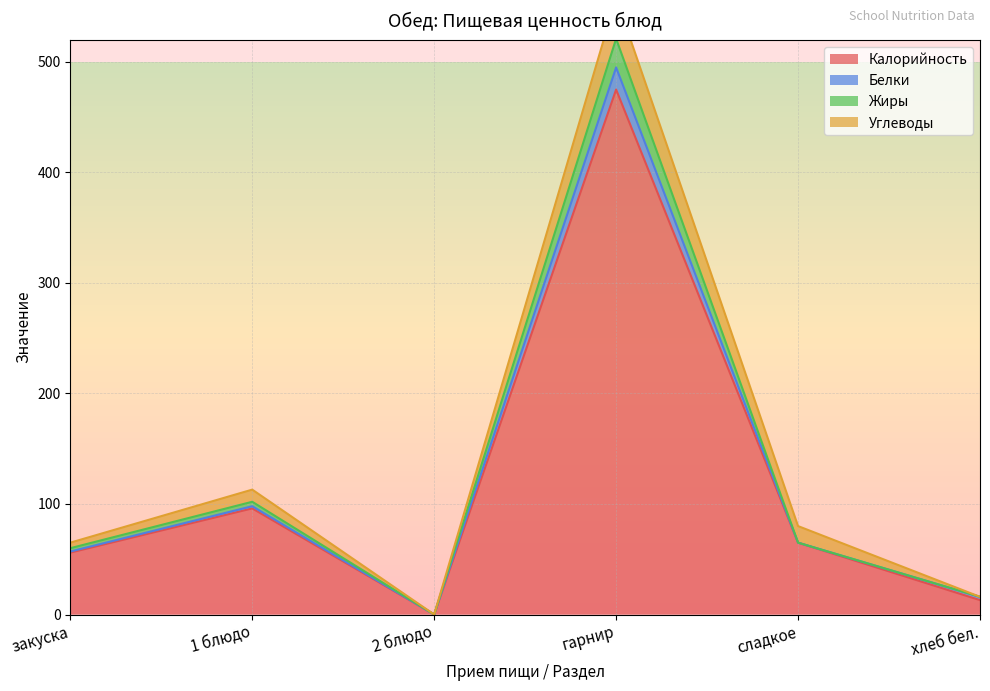

True or false: Калорийность and Углеводы intersect in this chart.

False